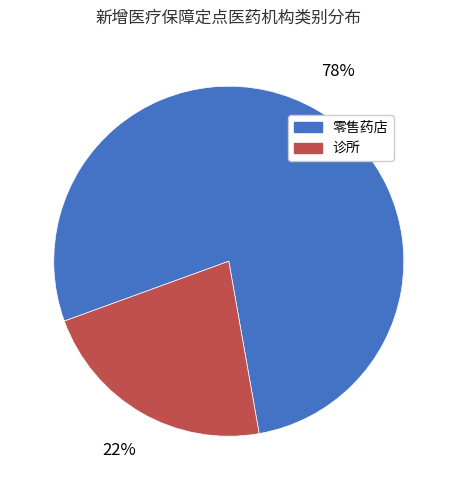

What is the smallest slice in the pie chart?

诊所